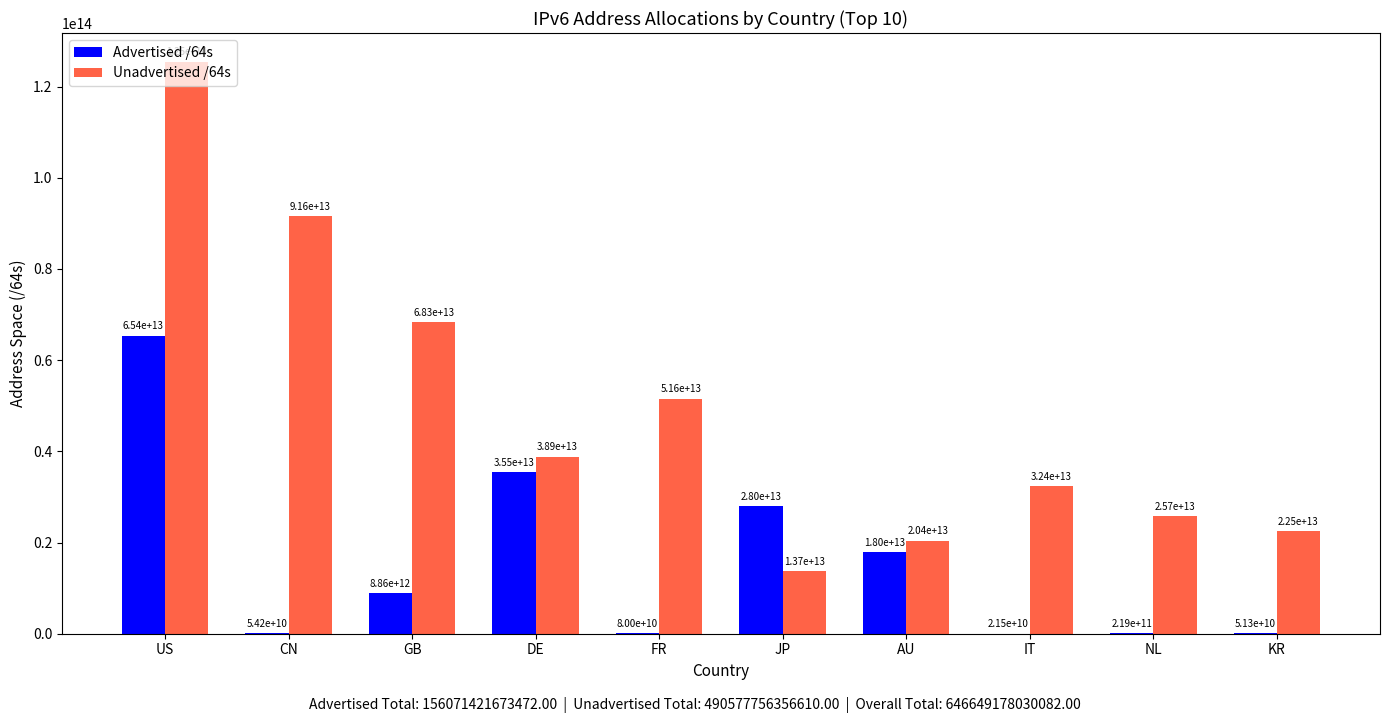

Read the Unadvertised /64s value at US, to the nearest 100.

125473808842800